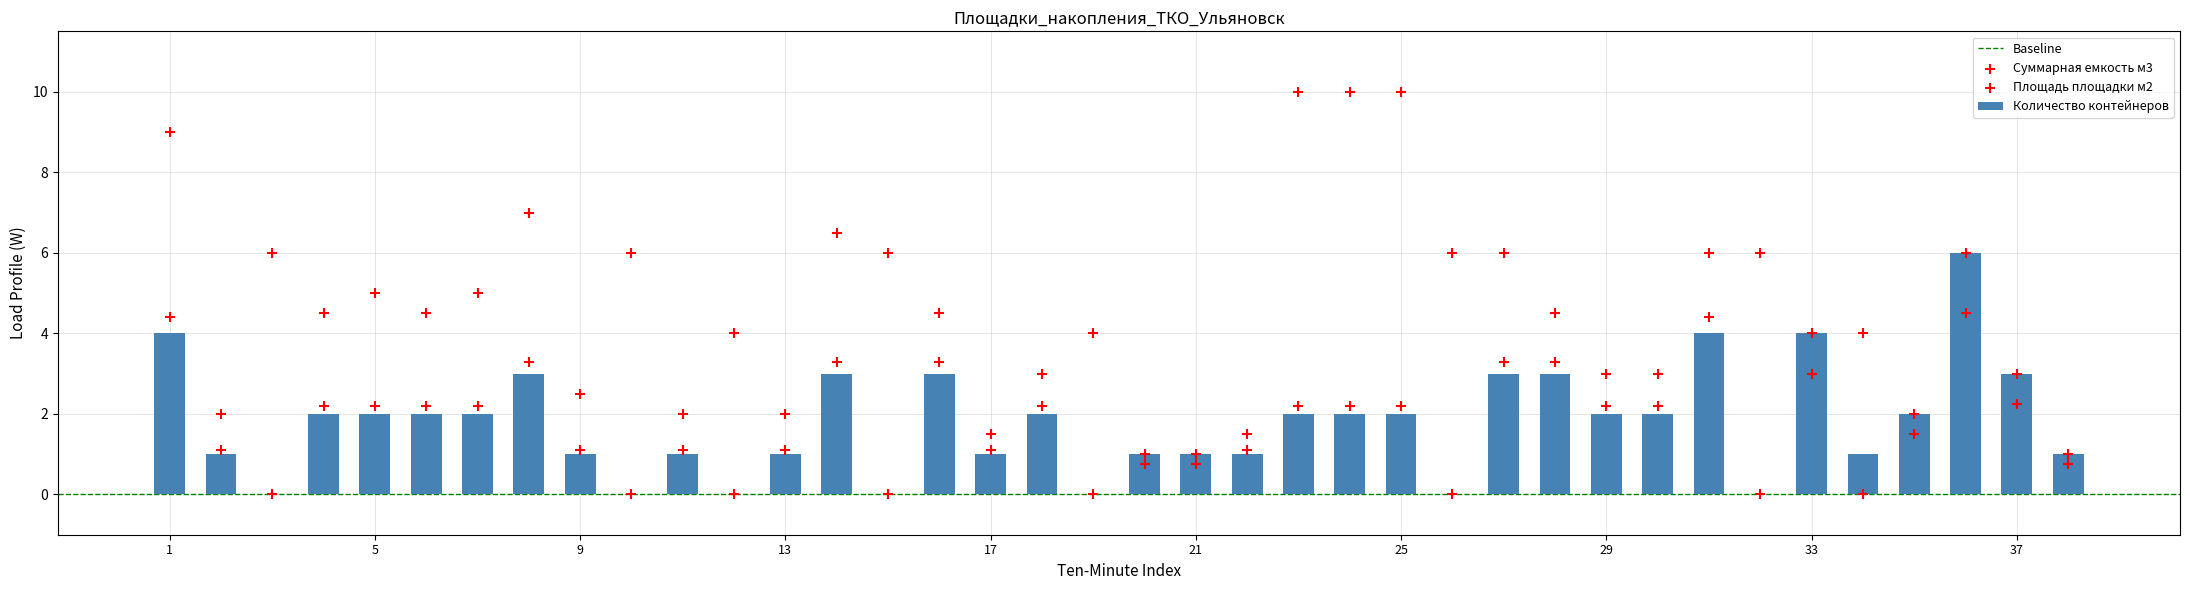

Which series contains the highest Y value?

Площадь площадки м2